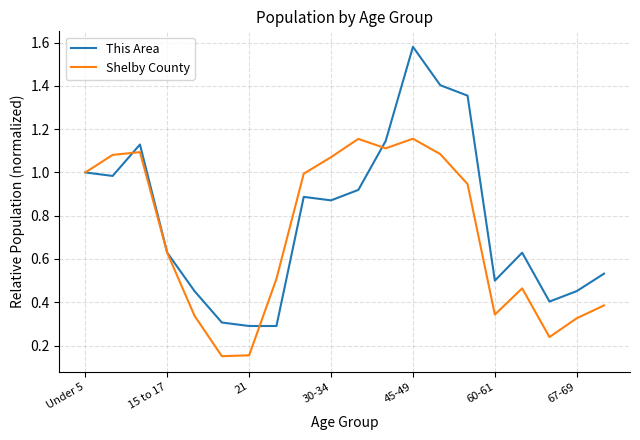

Which series has the widest spread of values?

This Area